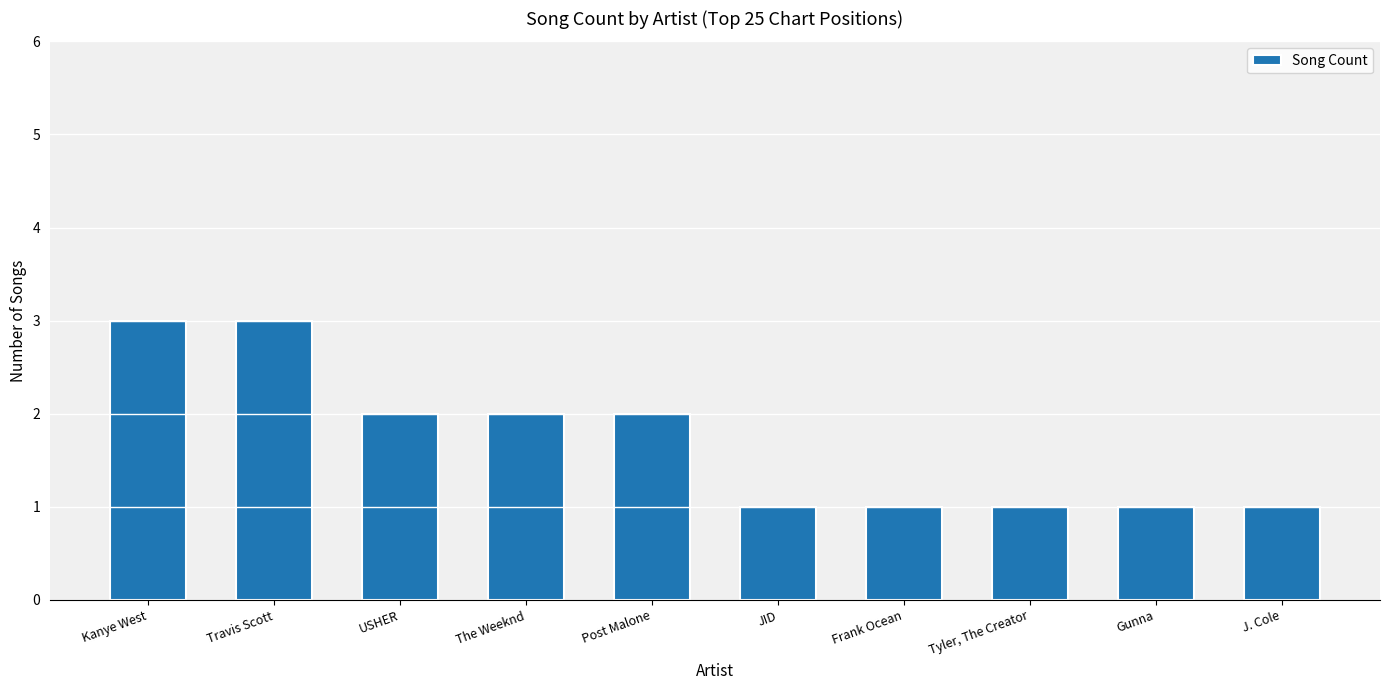

What is the sum of all values?

17